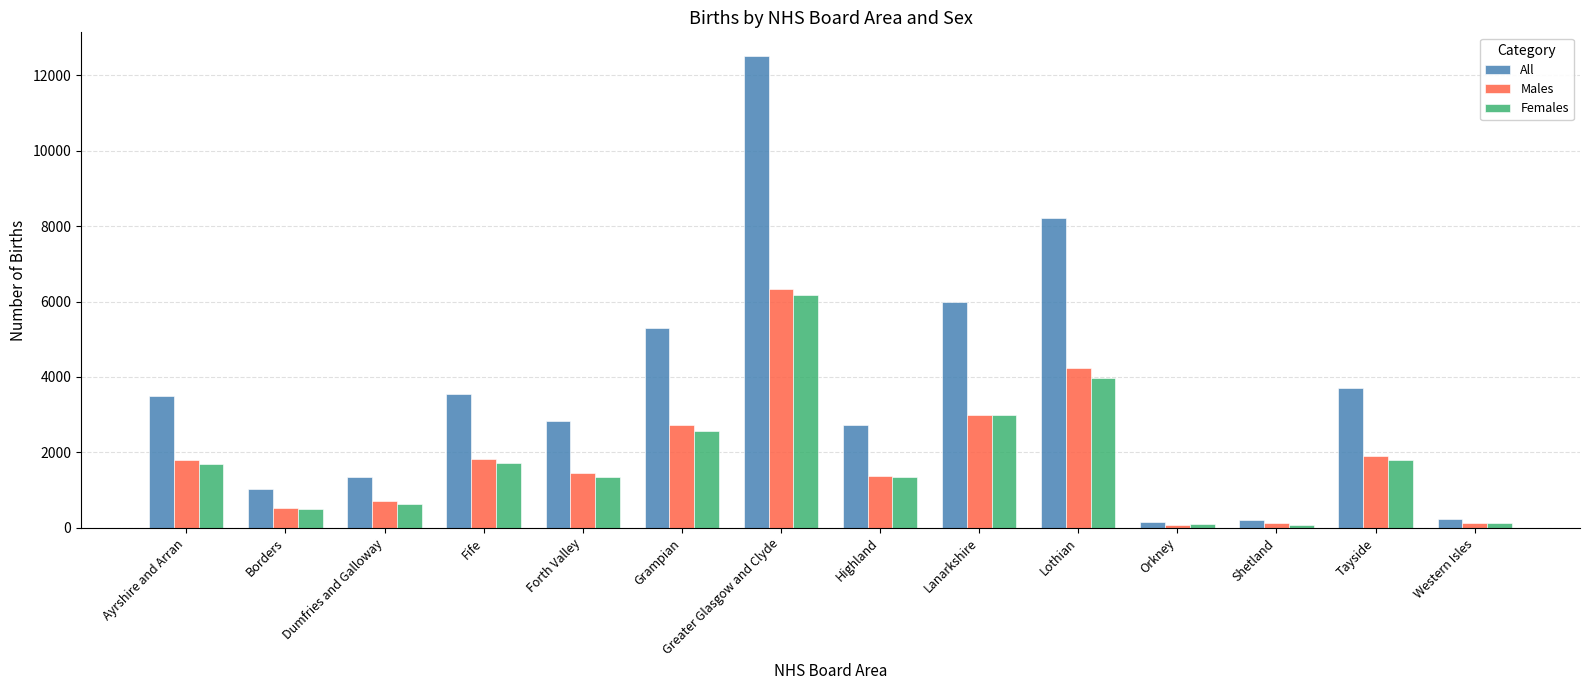

How many values in the Females series are below 1691?

7